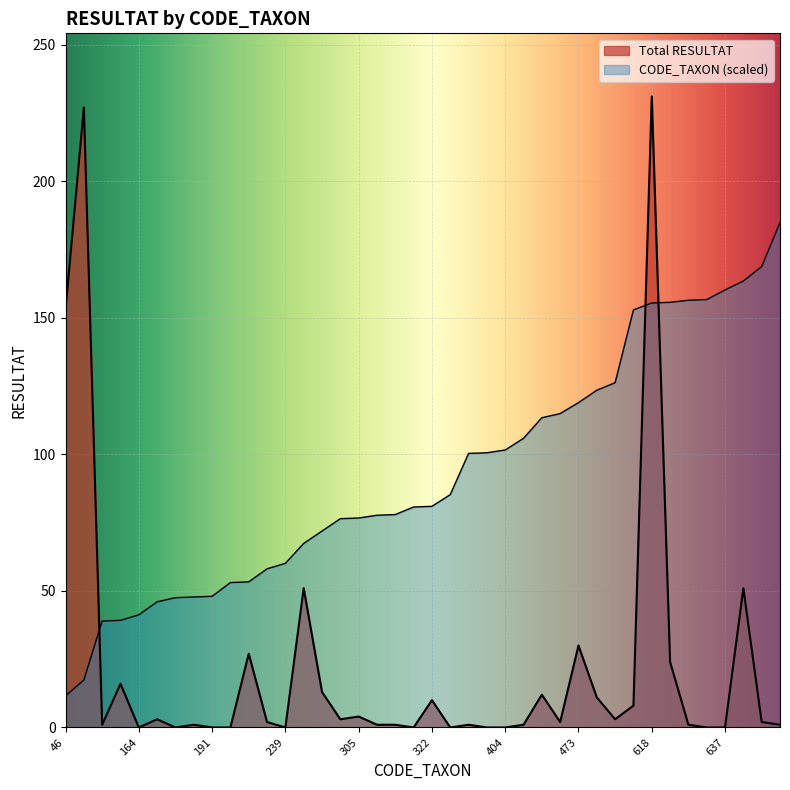

What is the total value across all series at 608?

160.9